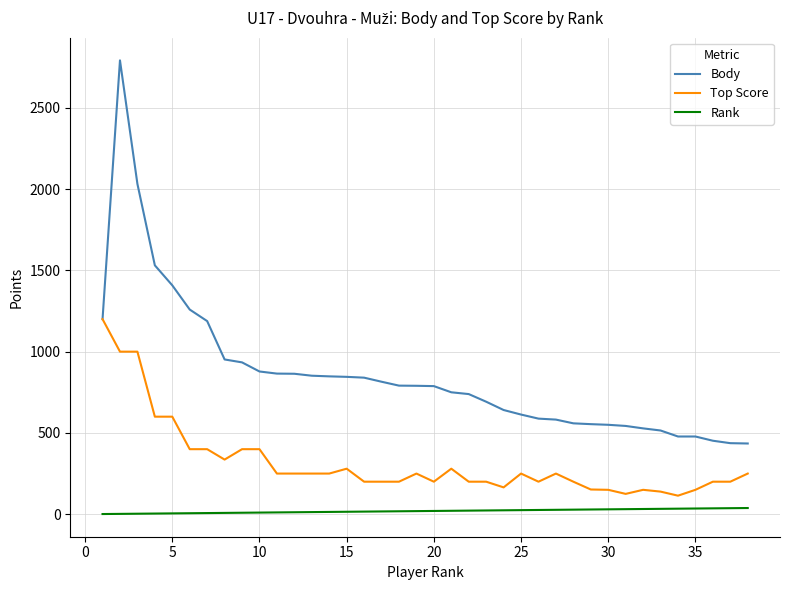

What is the maximum value for Body?

2792